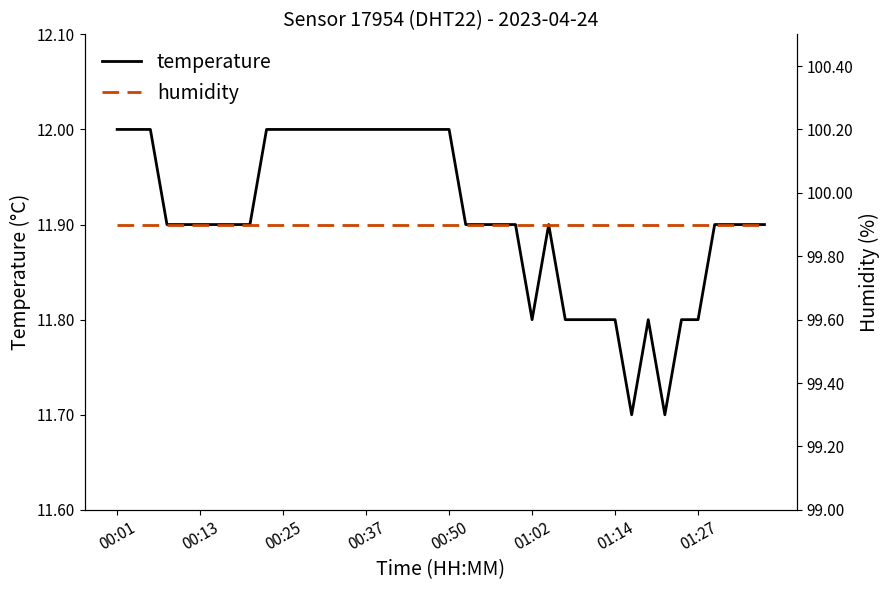

Rank the series by their maximum value, from lowest to highest.

temperature, humidity